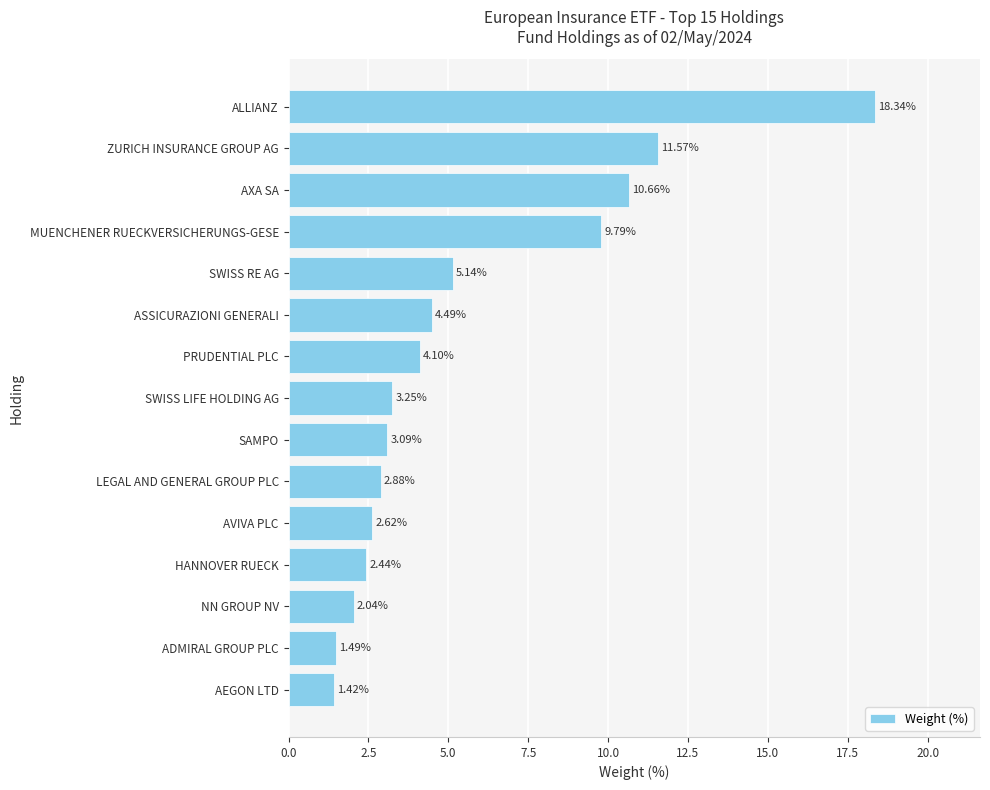

What is the difference between the values at ASSICURAZIONI GENERALI and PRUDENTIAL PLC?

0.4